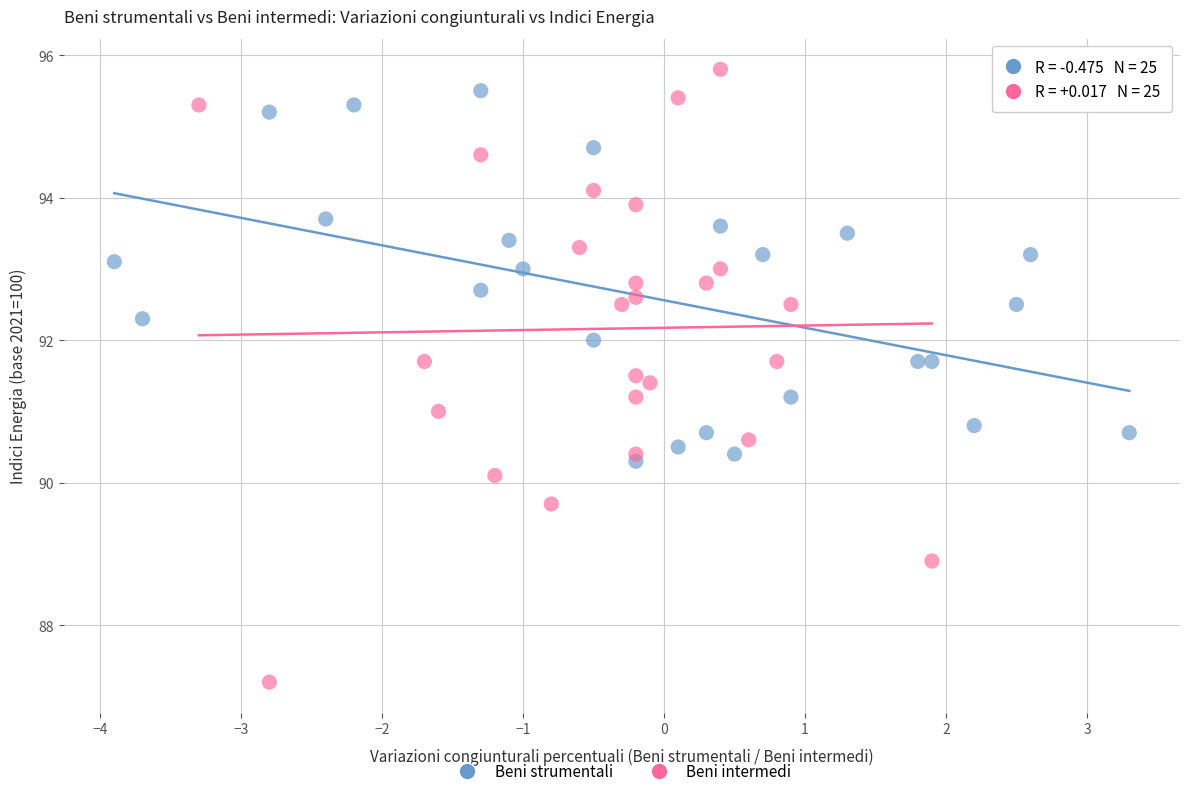

Which series has the largest Y range (max minus min)?

Beni intermedi